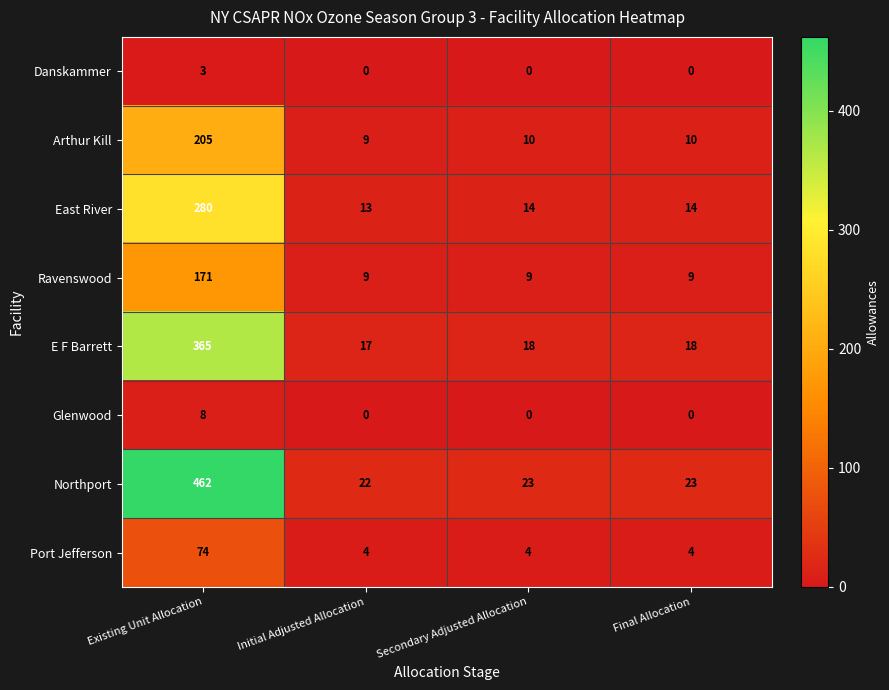

Count the number of data series in this chart.

8